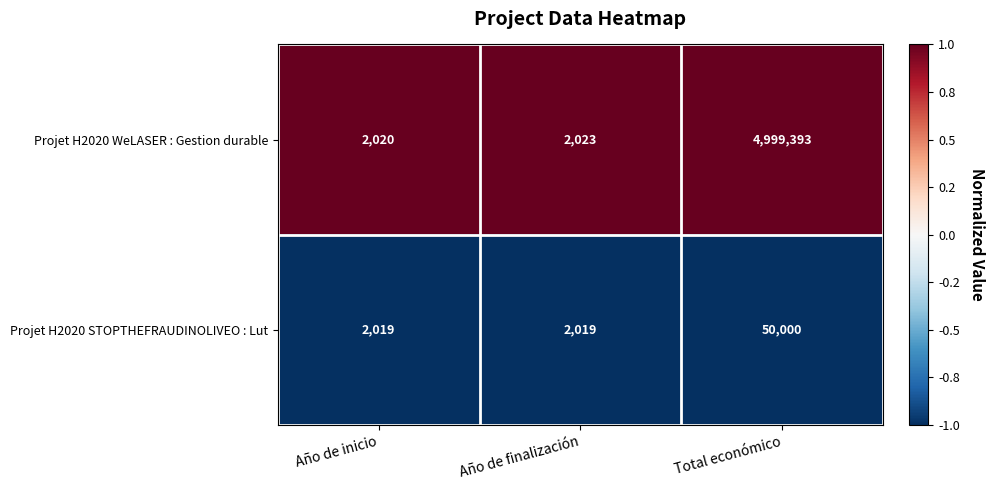

The value of Projet H2020 WeLASER : Gestion durable at Año de finalización is 1314. True or false?

False